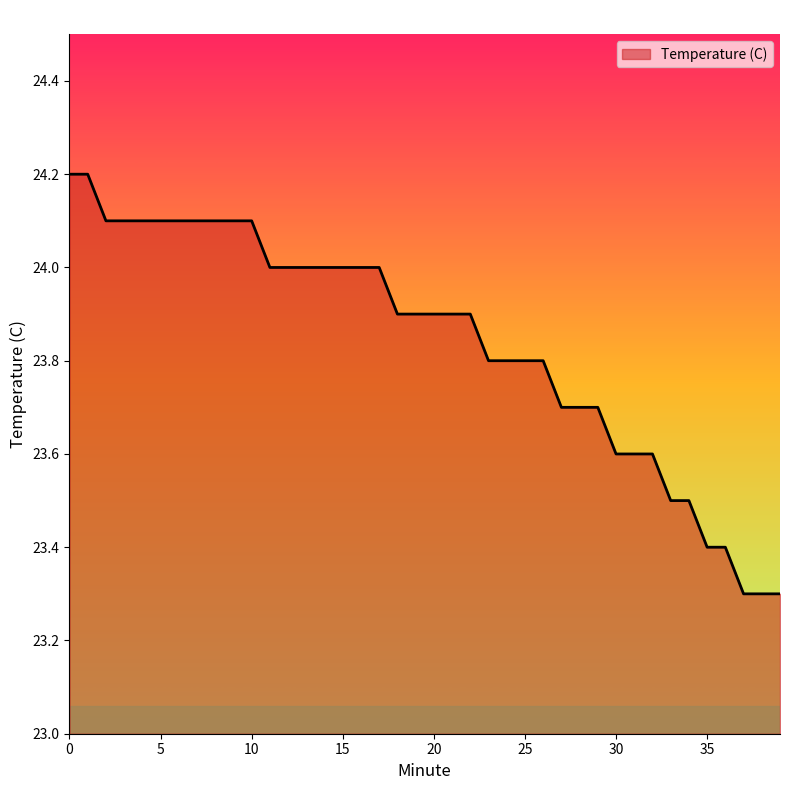

What is the difference between the maximum and minimum values?

0.9